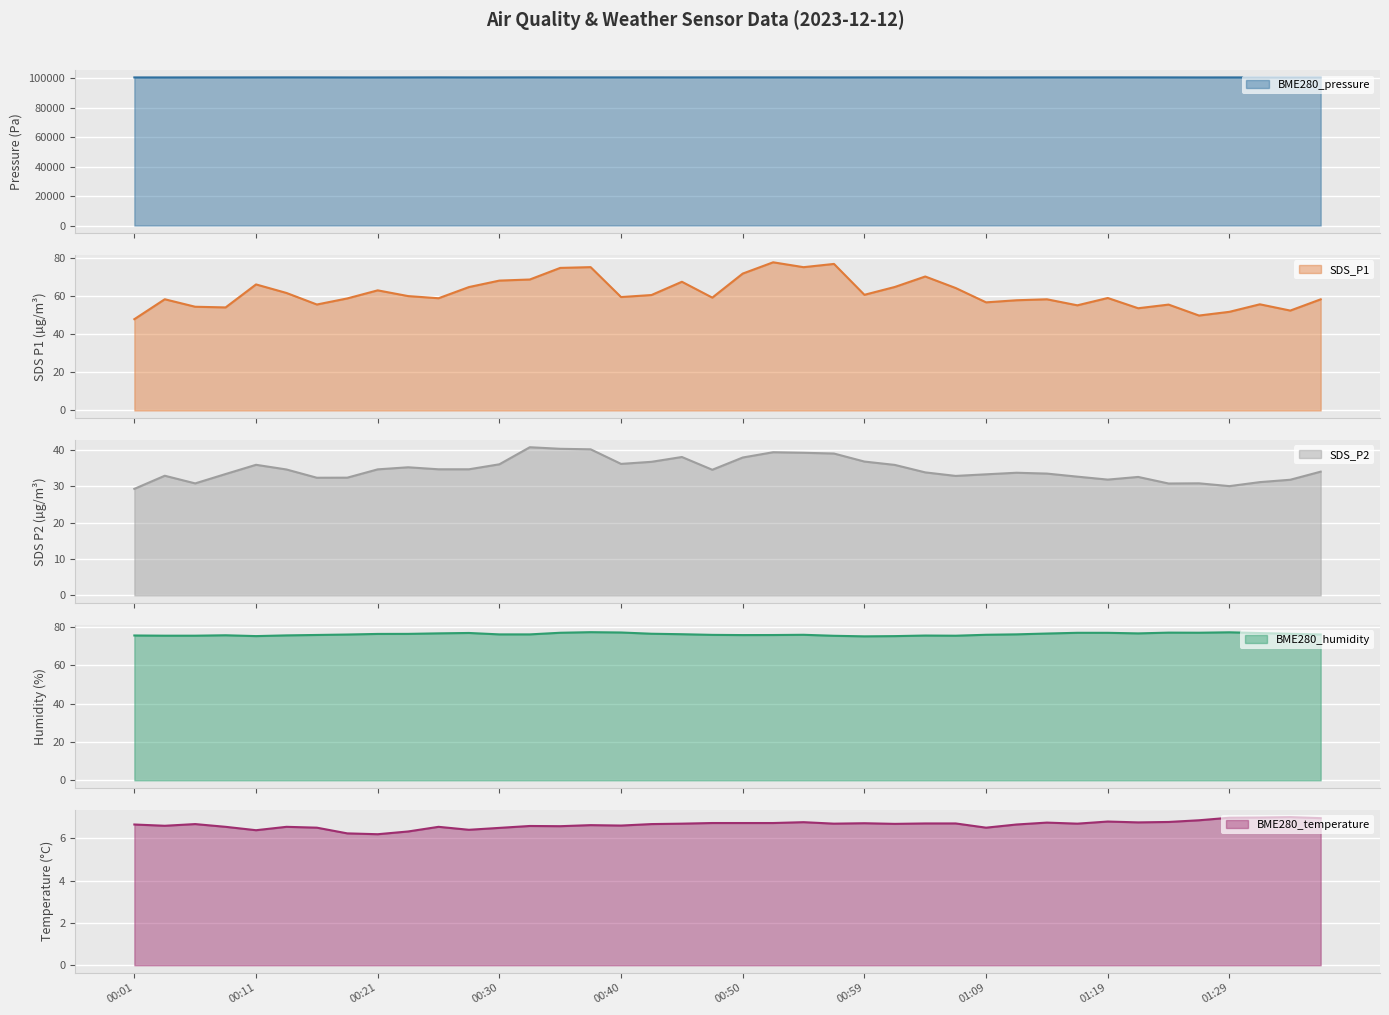

Is the value of BME280_temperature at 00:11 greater than the value of SDS_P2 at 01:07?

No